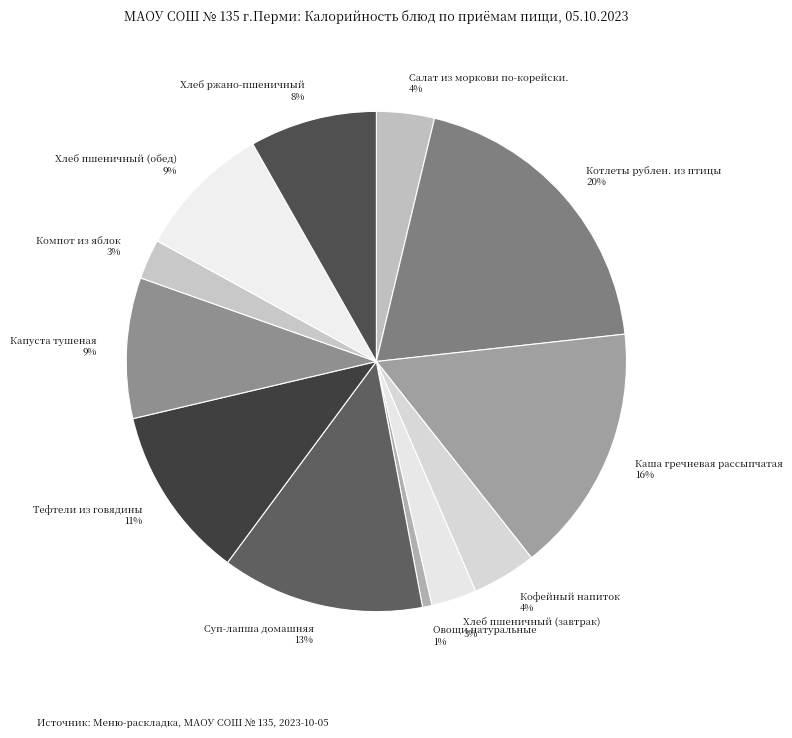

Do Овощи натуральные and Котлеты рублен. из птицы together represent more than half of the pie?

No